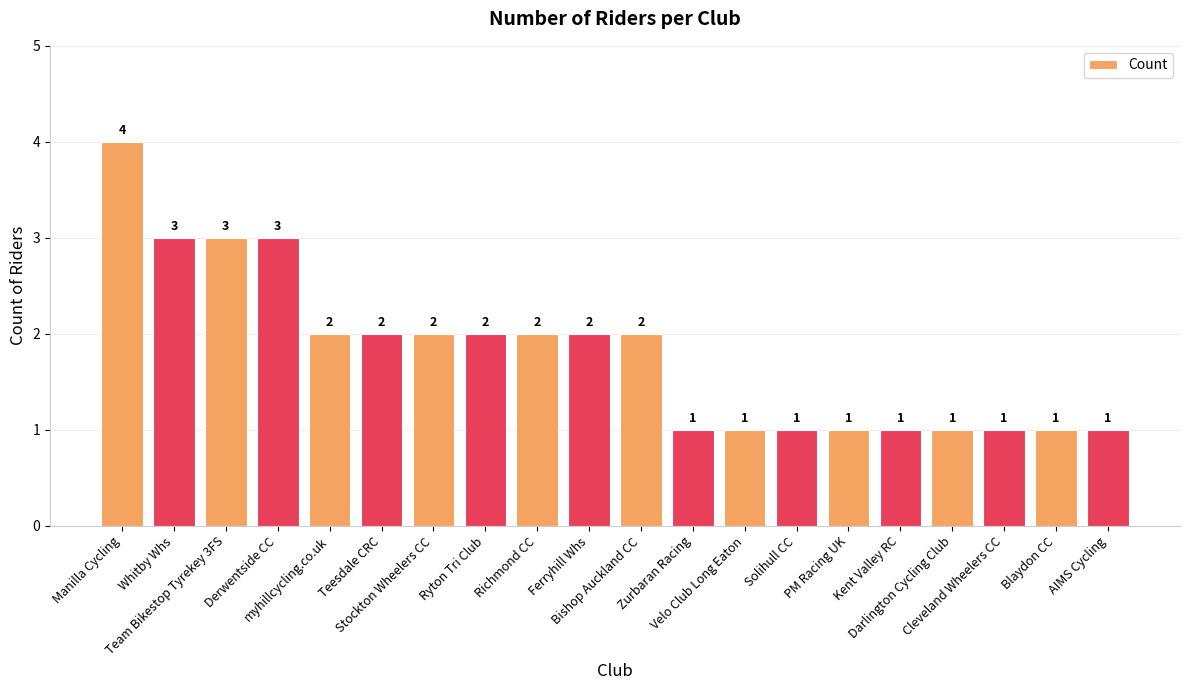

What is the maximum value shown in the chart?

4